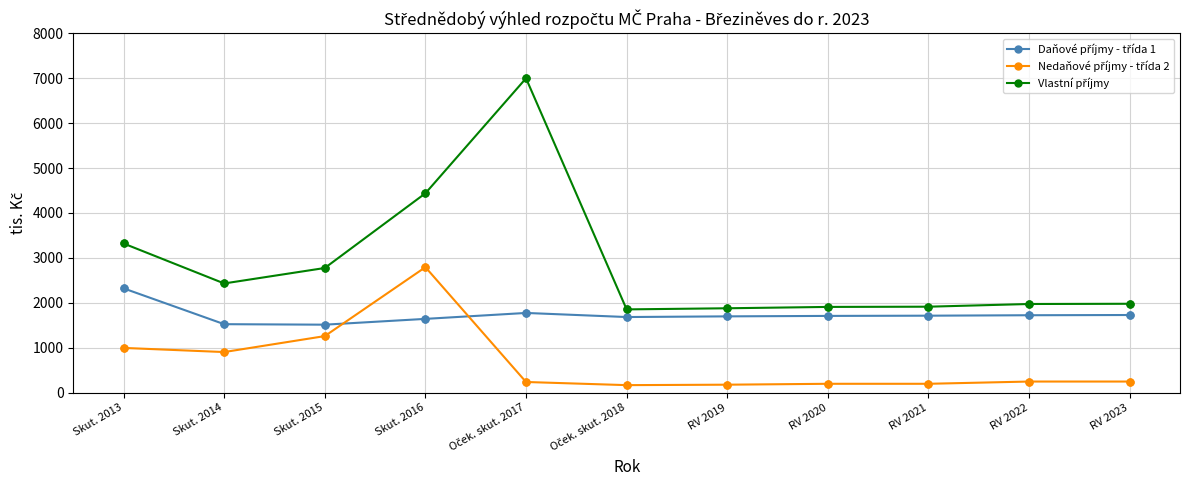

What is the label of the 1st point from the right?

RV 2023